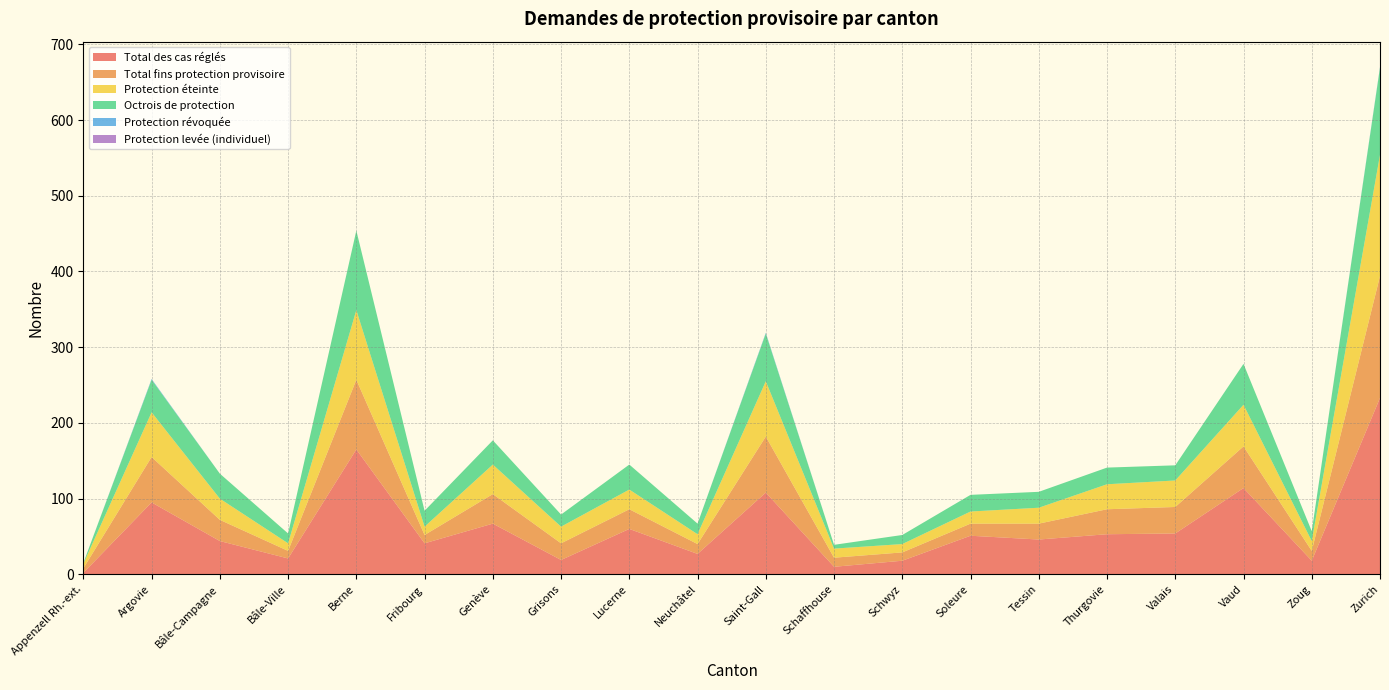

Reading left to right, extract all data points from this chart.

Total des cas réglés: 2	95	44	21	165	41	67	19	60	27	108	10	18	51	46	53	54	114	18	233
Total fins protection provisoire: 6	60	28	10	92	11	39	22	26	13	74	12	11	16	21	33	35	55	13	161
Protection éteinte: 6	59	28	10	92	11	39	22	26	13	73	12	11	16	21	33	35	55	13	160
Octrois de protection: 1	43	33	13	105	21	32	16	33	14	63	5	12	22	21	22	20	54	13	115
Protection révoquée: 0	1	0	0	0	0	0	0	0	0	1	0	0	0	0	0	0	0	0	1
Protection levée (individuel): 0	0	0	0	0	0	0	0	0	0	0	0	0	0	0	0	0	0	0	0